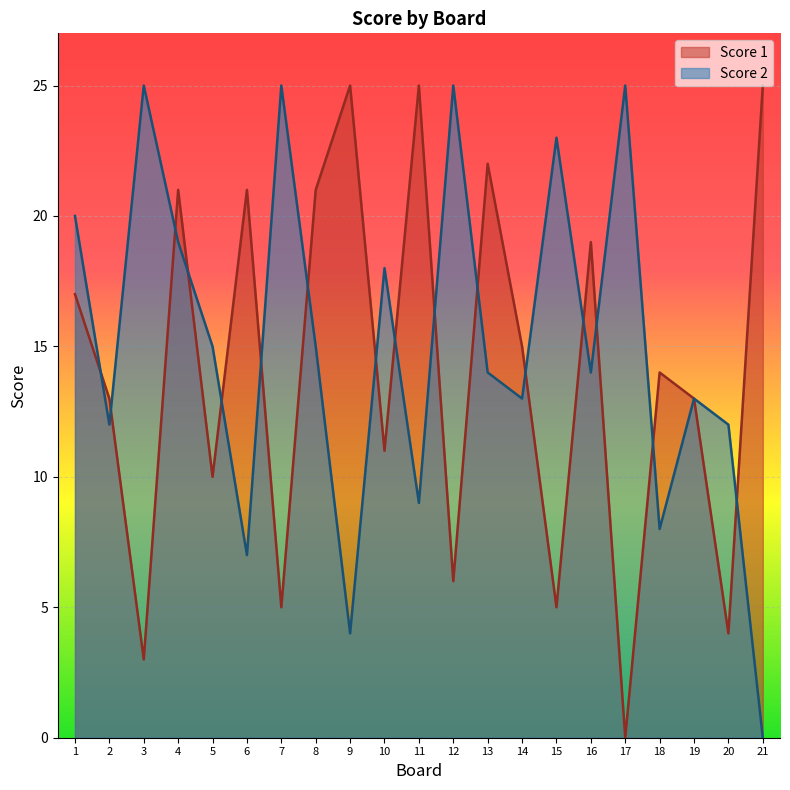

The value of Score 1 at 16 is 19. True or false?

True